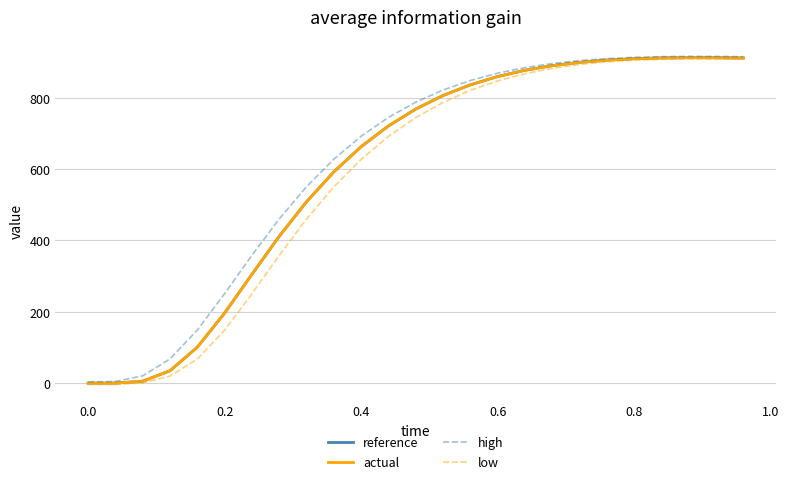

What is the average value of the low series?

578.1